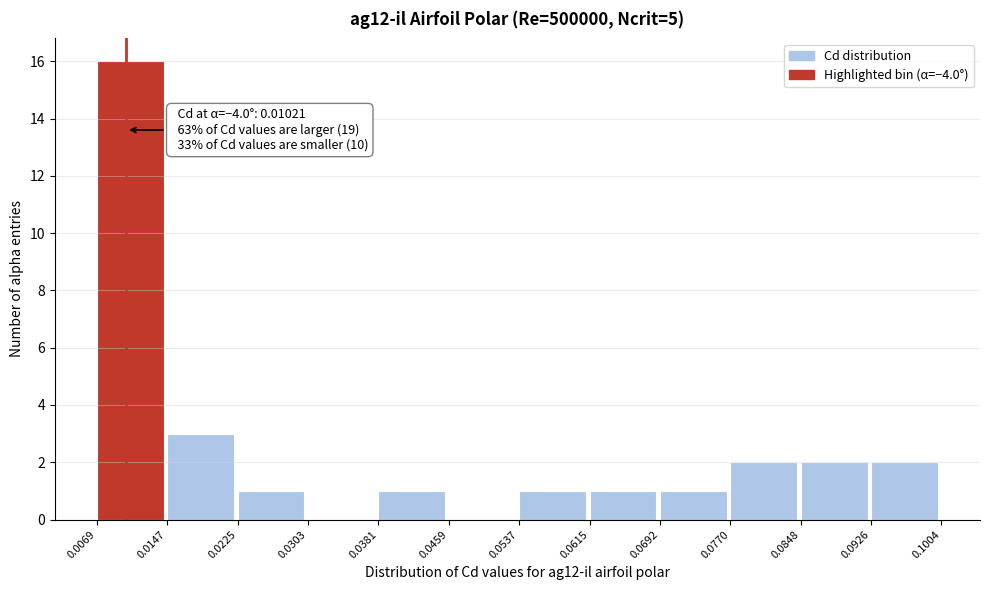

Which range on the x-axis has the tallest bar?

0.0069 to 0.0147